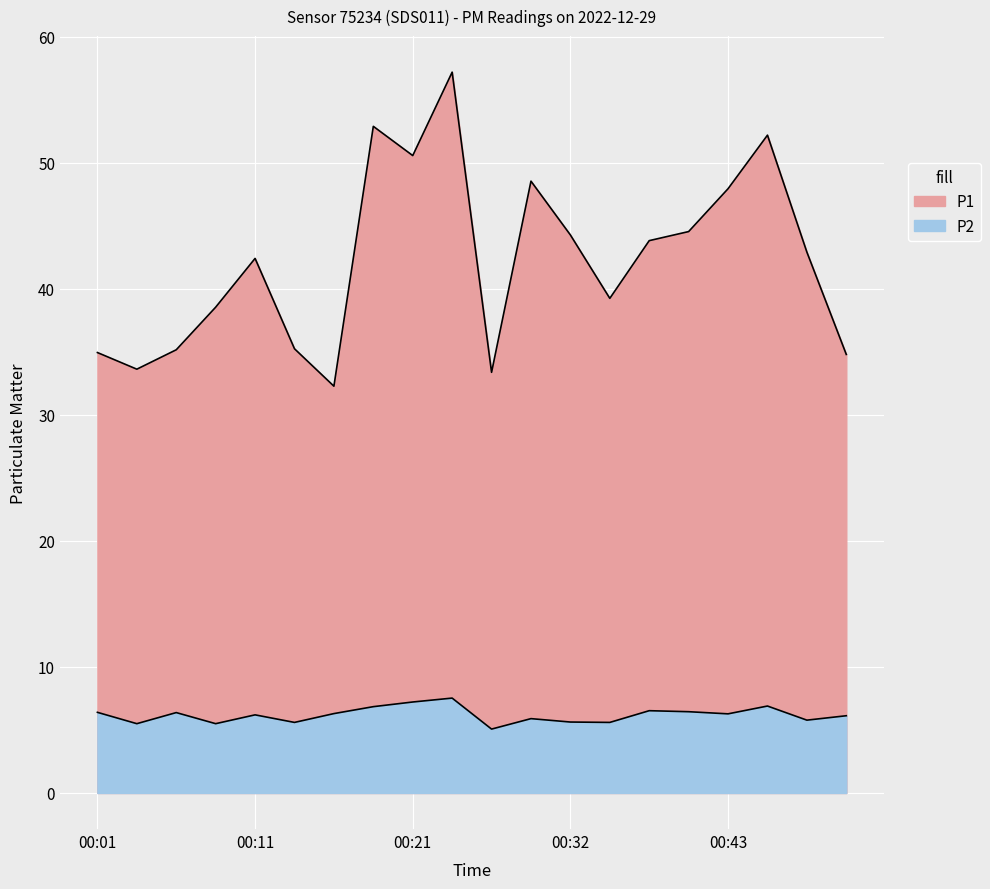

How many values in the P2 series are below 6?

8